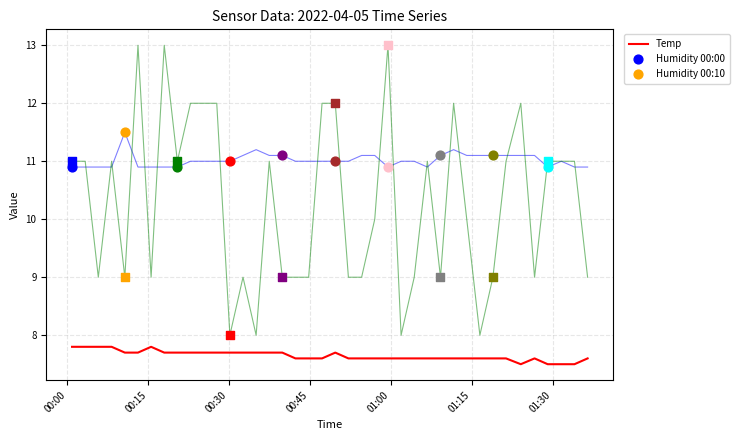

What is the minimum value shown in the chart?

7.5